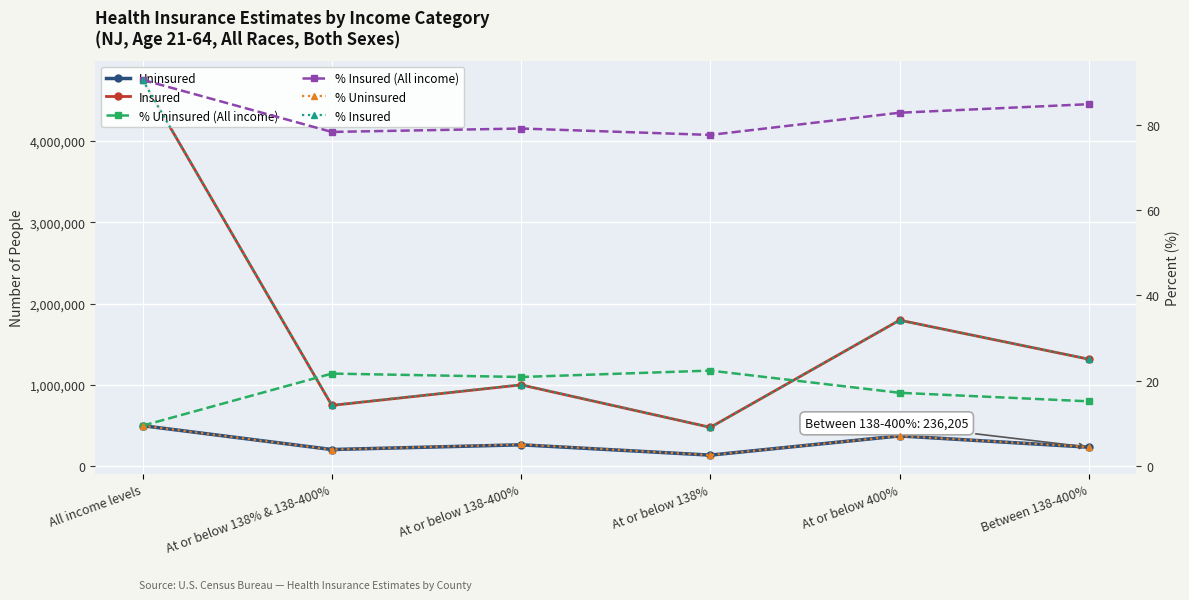

At which category does % Uninsured reach its first local valley?

At or below 138% & 138-400%